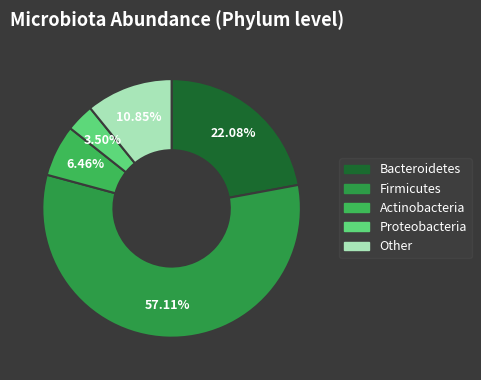

Count the number of slices in the pie.

5